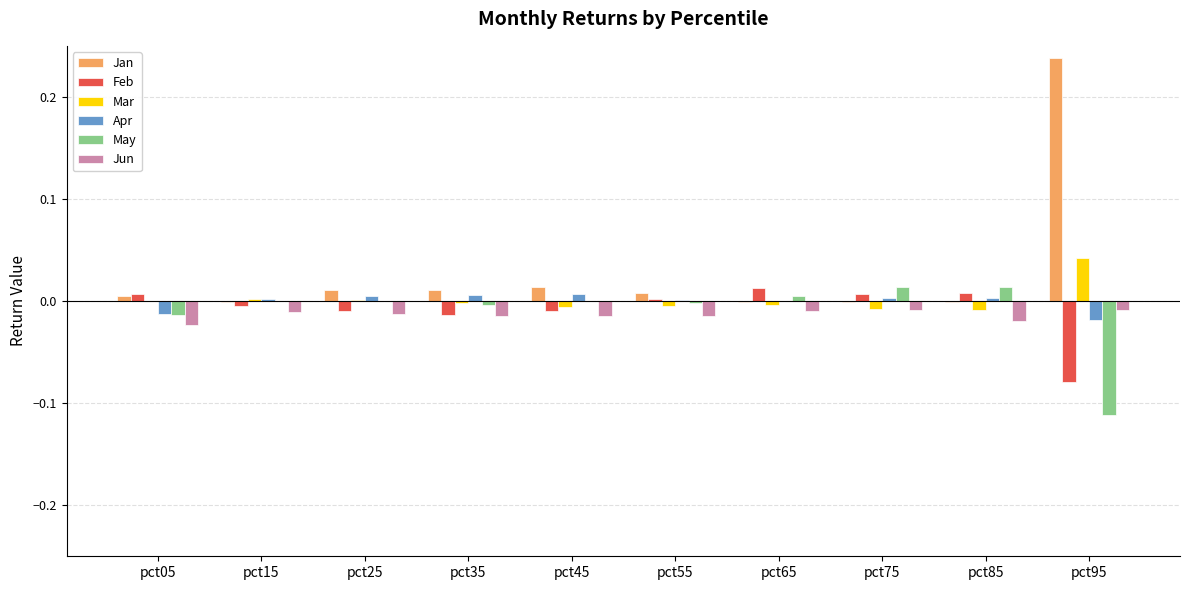

The May series shows -0.0 at pct45. True or false?

True